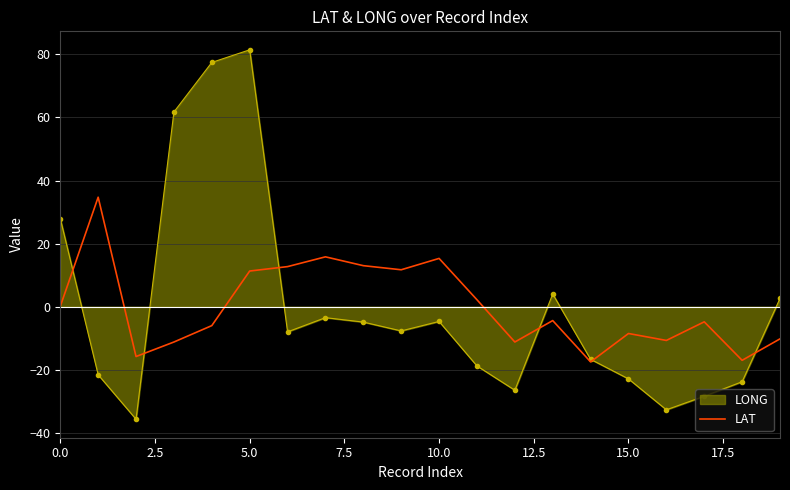

Rank the series by their maximum value, from lowest to highest.

LAT, LONG